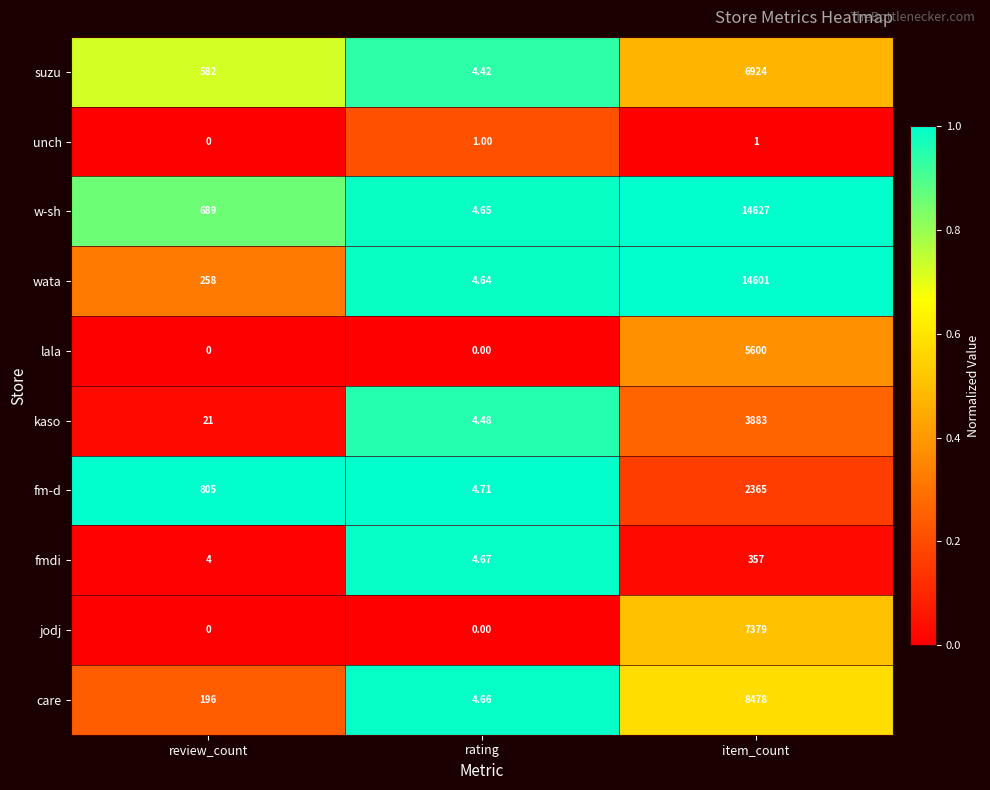

Which series changed the most between review_count and item_count?

wata